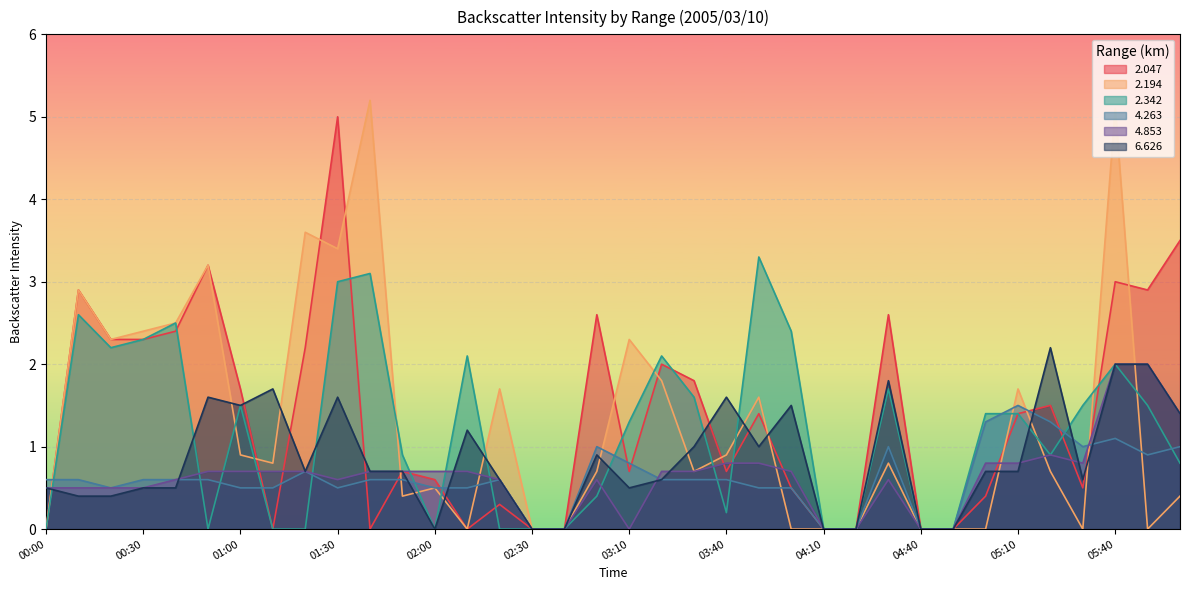

Is it true that   6.626 equals 2.2 at 05:20?

True